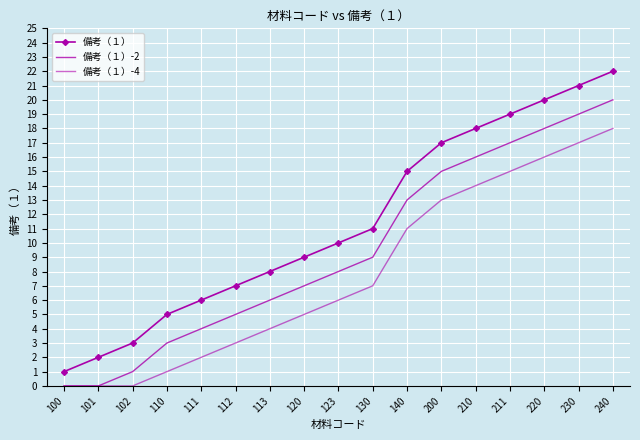

The 備考（１）-4 series shows 14 at 210. True or false?

True